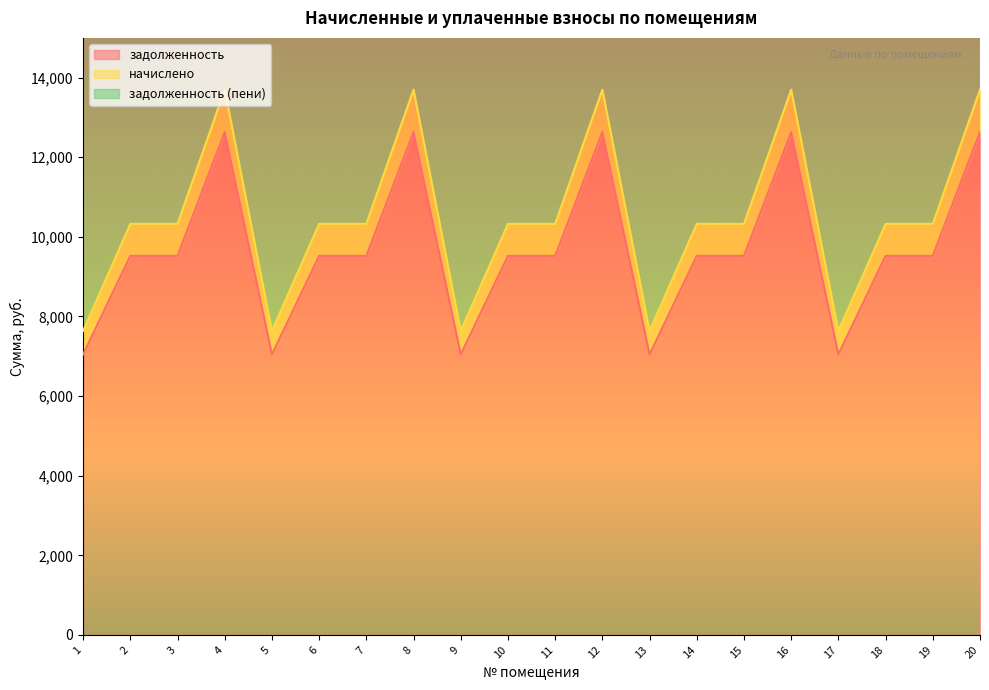

Rank the series at 16 from lowest to highest value.

начислено, задолженность, задолженность (пени)